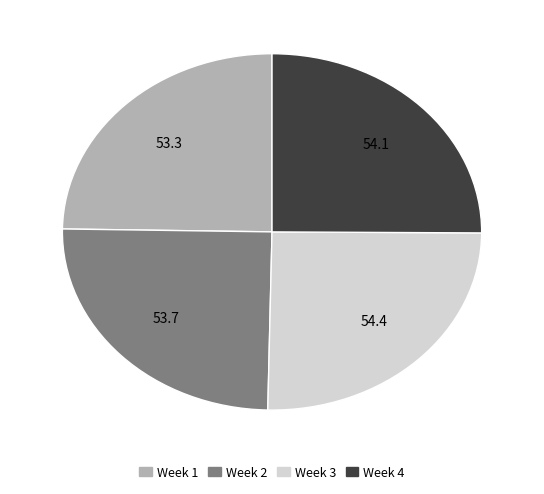

Approximately how many times larger is the value at Week 1 compared to Week 4?

1.0